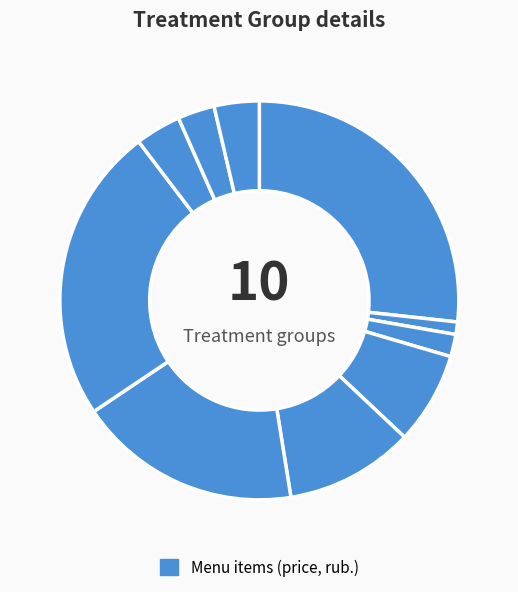

How many segments does this pie chart have?

10